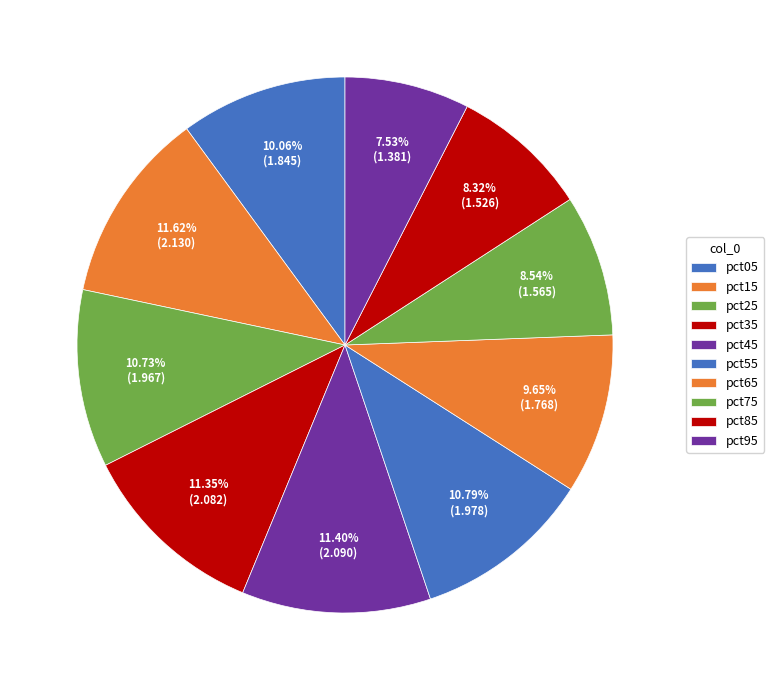

How many segments does this pie chart have?

10